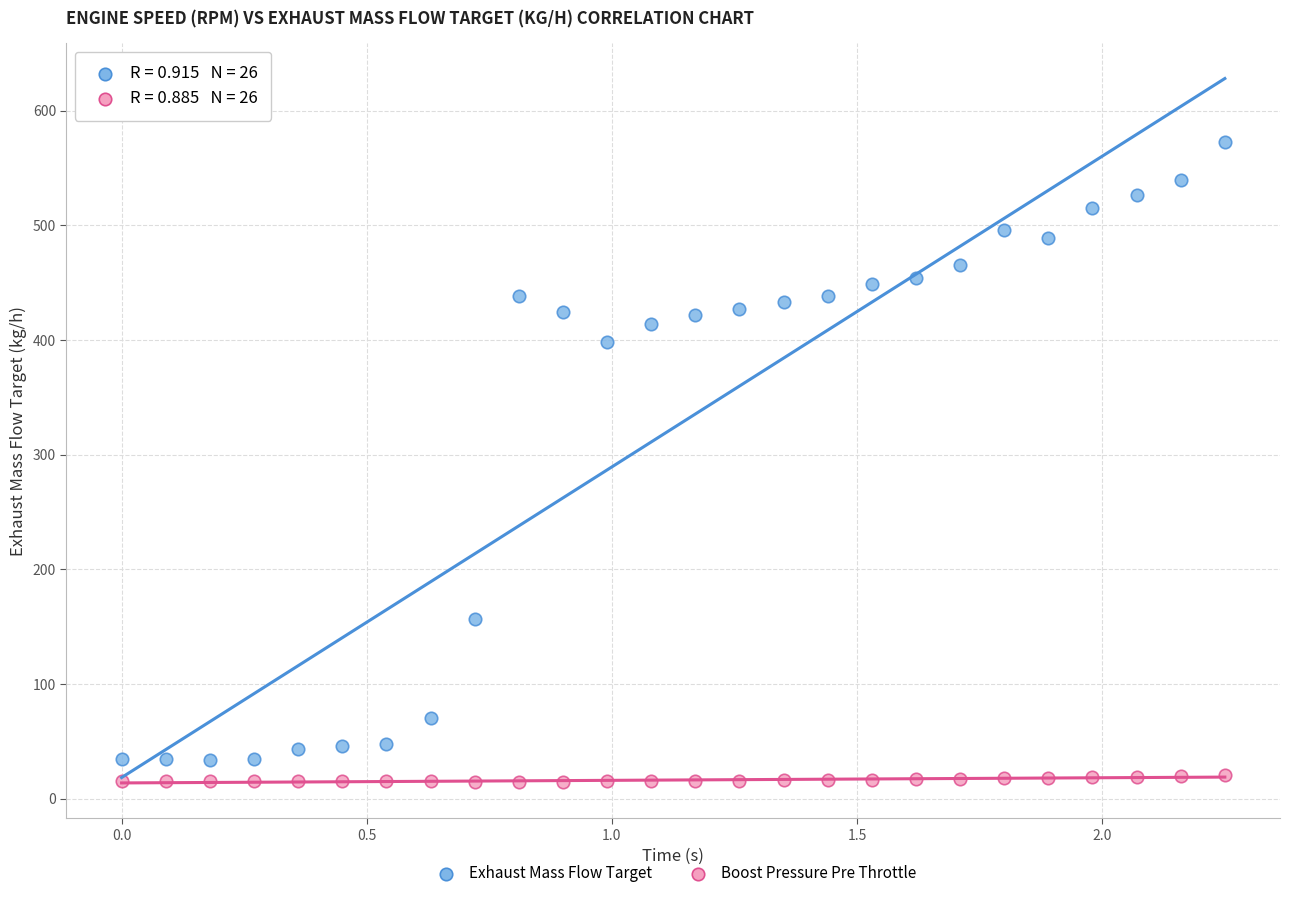

Which series reaches the maximum Y coordinate?

Exhaust Mass Flow Target